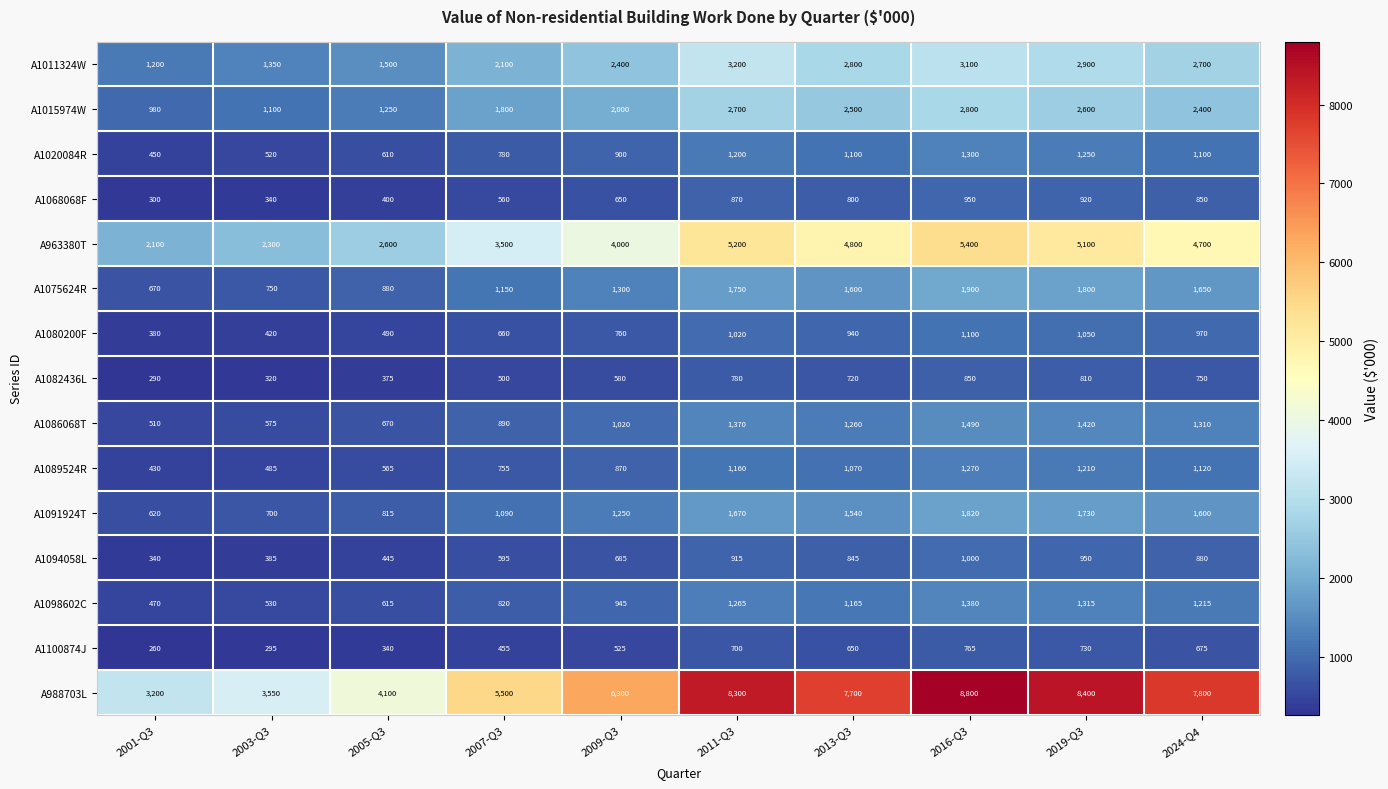

List the series in order of their peak value, lowest first.

A1100874J, A1082436L, A1068068F, A1094058L, A1080200F, A1089524R, A1020084R, A1098602C, A1086068T, A1091924T, A1075624R, A1015974W, A1011324W, A963380T, A988703L